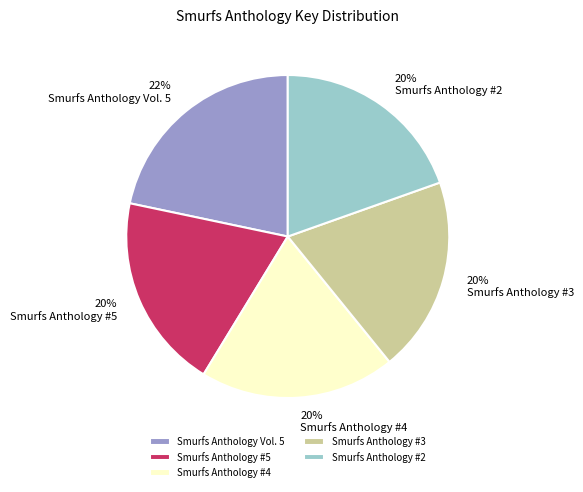

What percentage is the Smurfs Anthology #2 slice, to the nearest percent?

20%